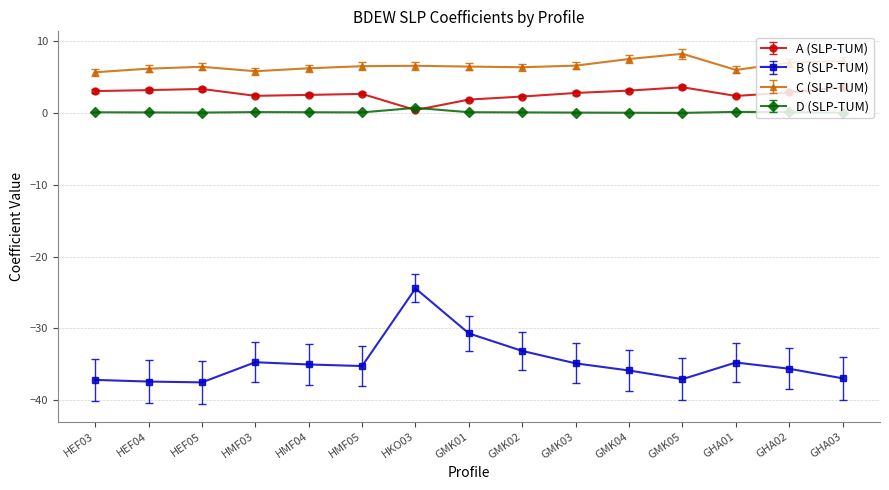

What is the average value of the B (SLP-TUM) series?

-34.7